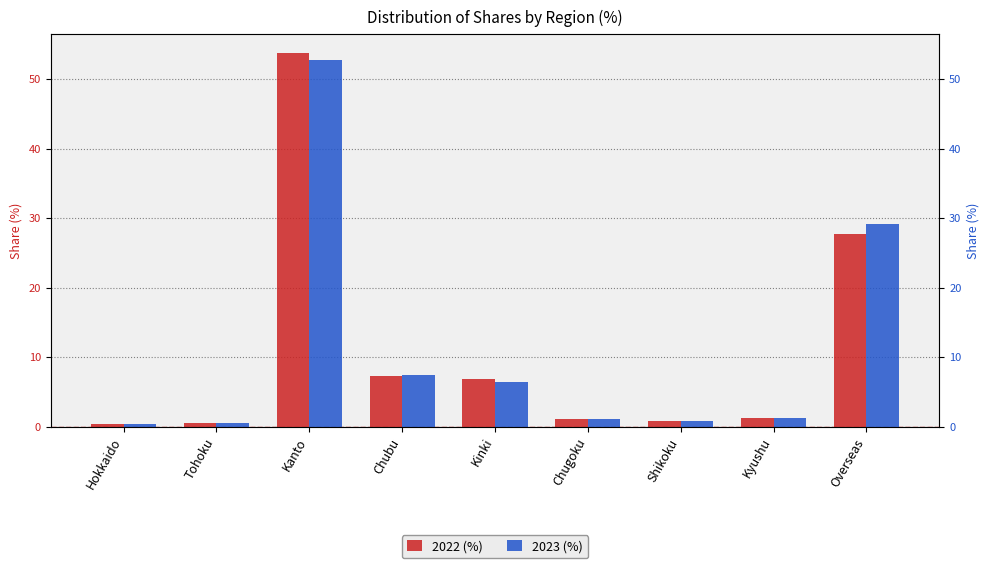

True or false: 2023 (%) has a value of 7.4 at Chubu.

True